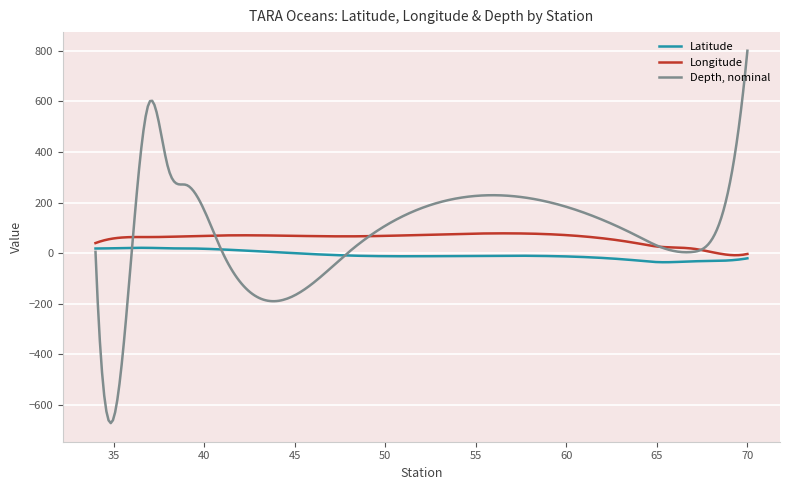

What is the smallest value displayed?

-671.6